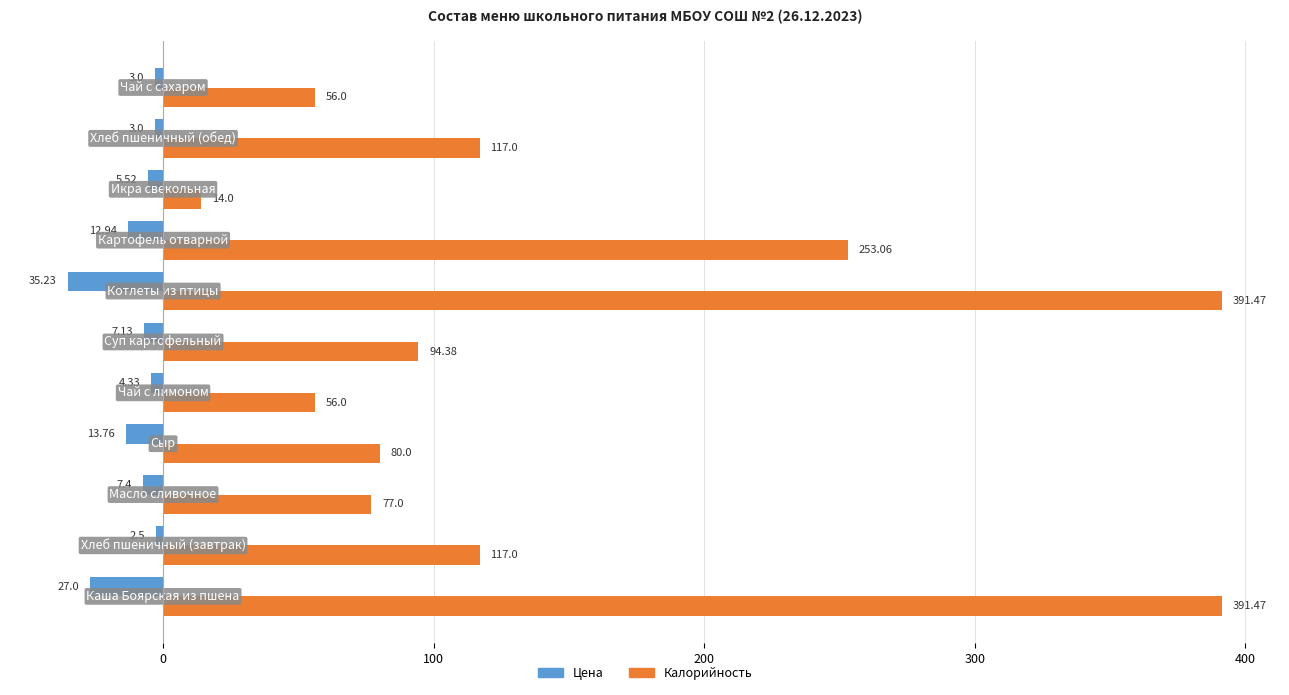

Which series has the largest range (max minus min)?

Калорийность